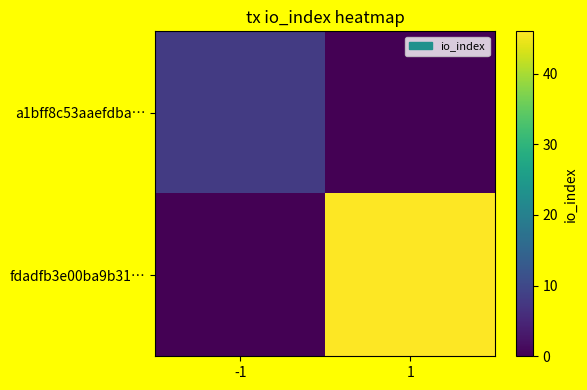

What is the difference between the highest and lowest values at -1?

8